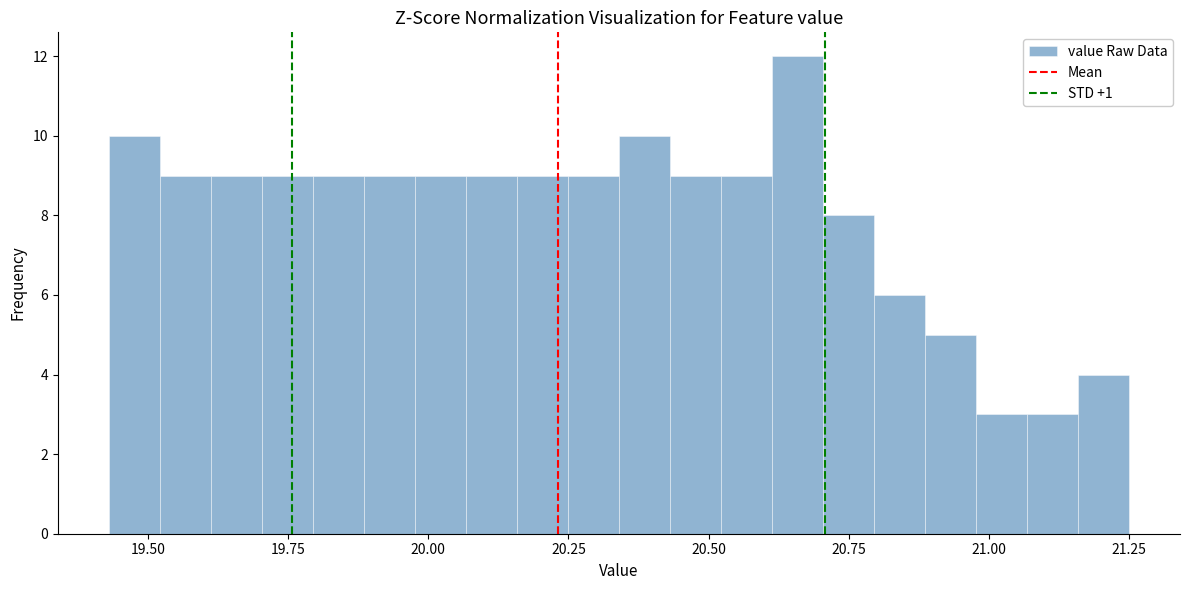

Read against the x-axis, roughly where is the centre of the tallest bar?

20.65